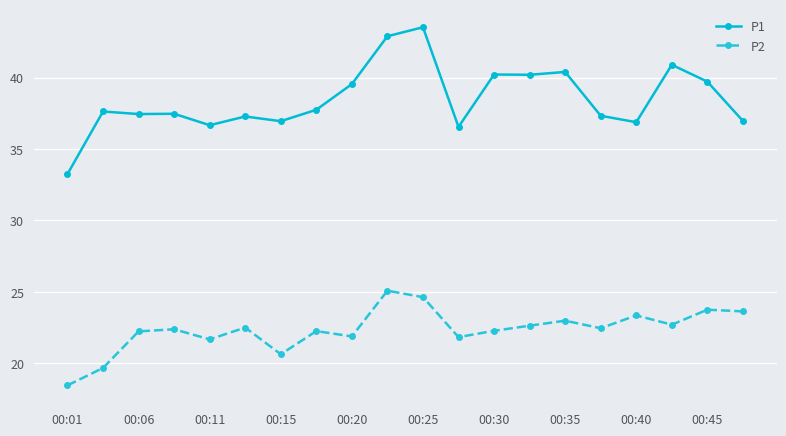

At how many categories does at least one series exceed 19?

20